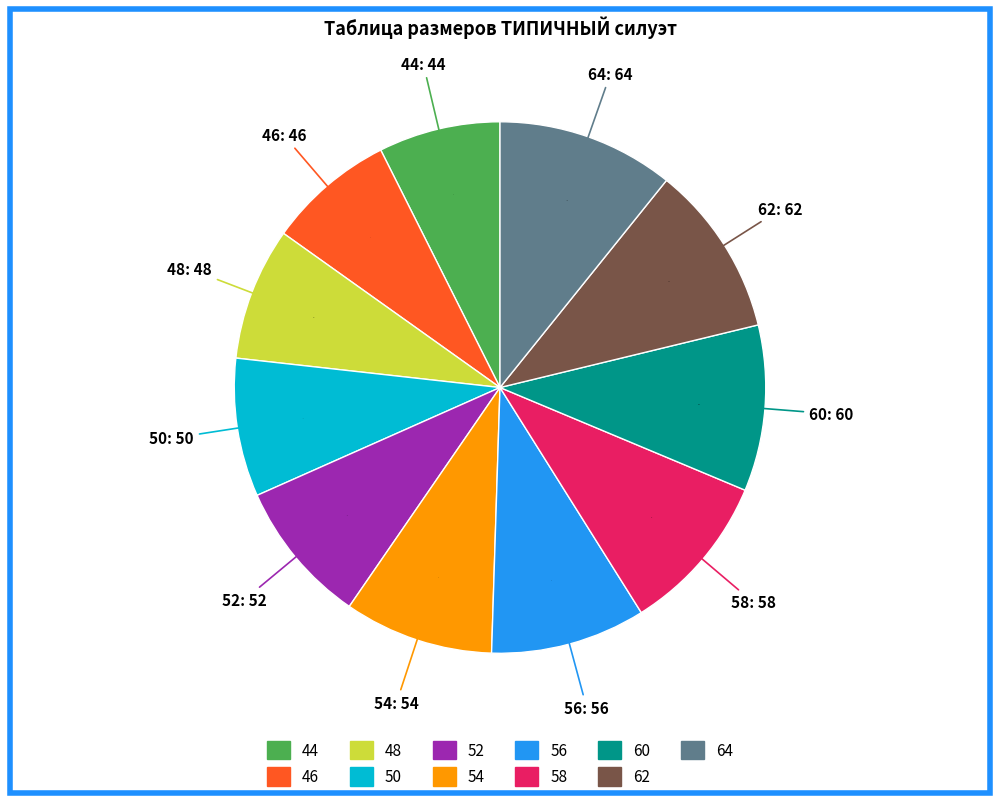

Is 46 the majority of the pie?

No